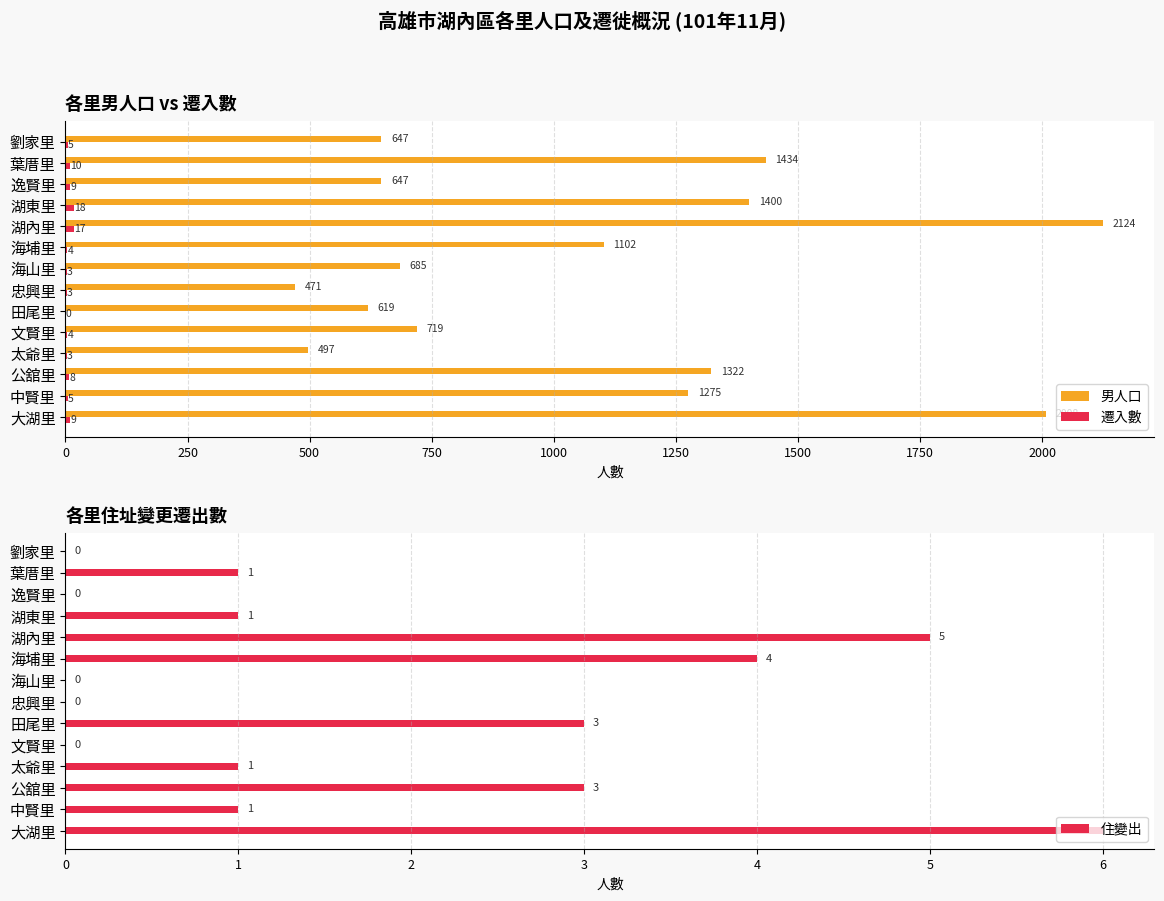

The 男人口 series shows 275 at 太爺里. True or false?

False